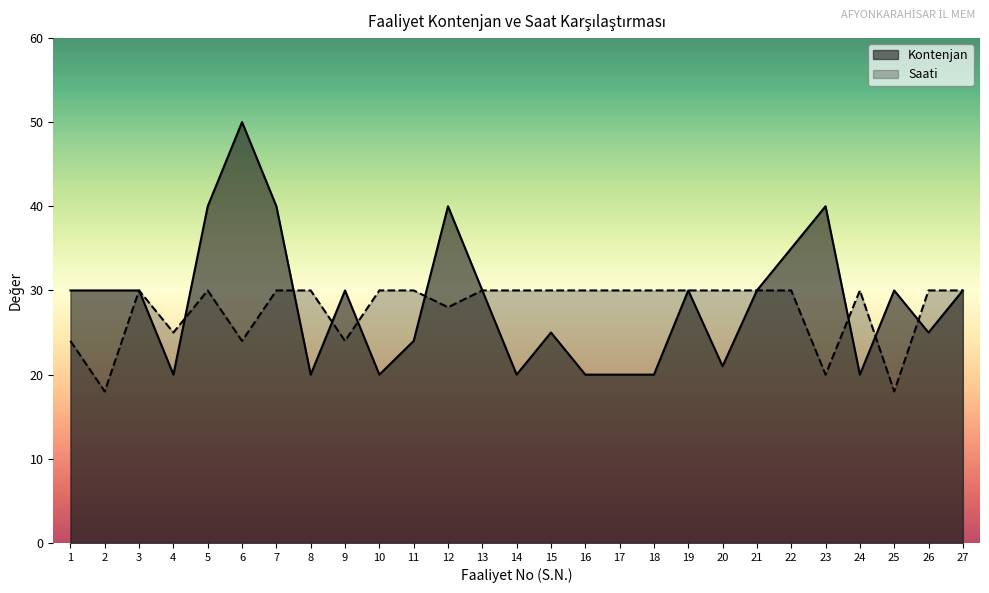

Between which two adjacent categories do Kontenjan and Saati first intersect?

4 and 5